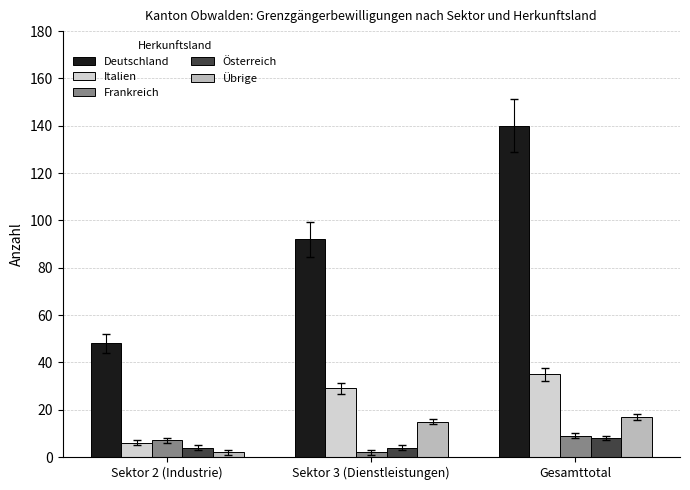

At which category is the sum across all series the highest?

Gesamttotal